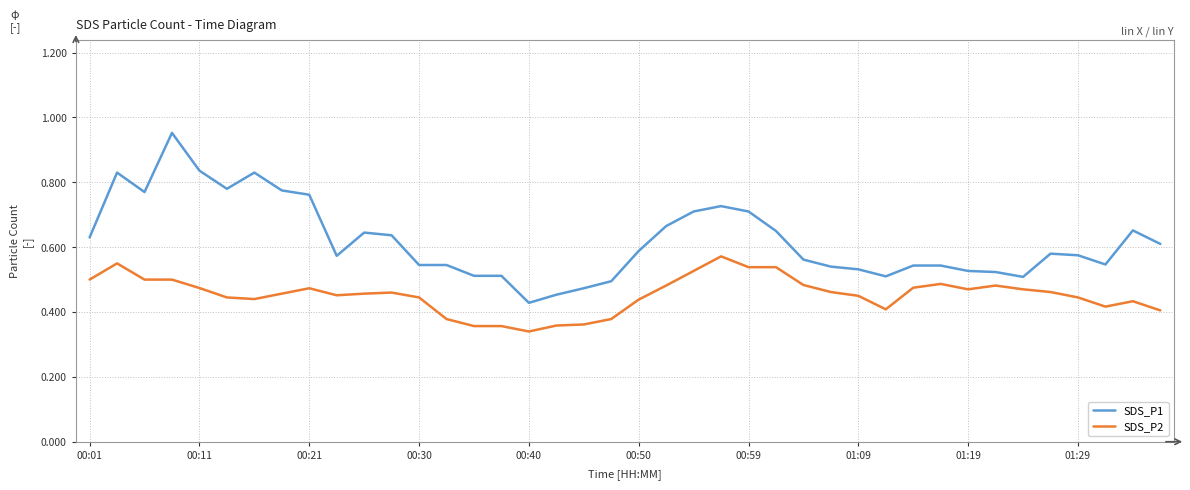

What are all the series names shown in the legend?

SDS_P1, SDS_P2